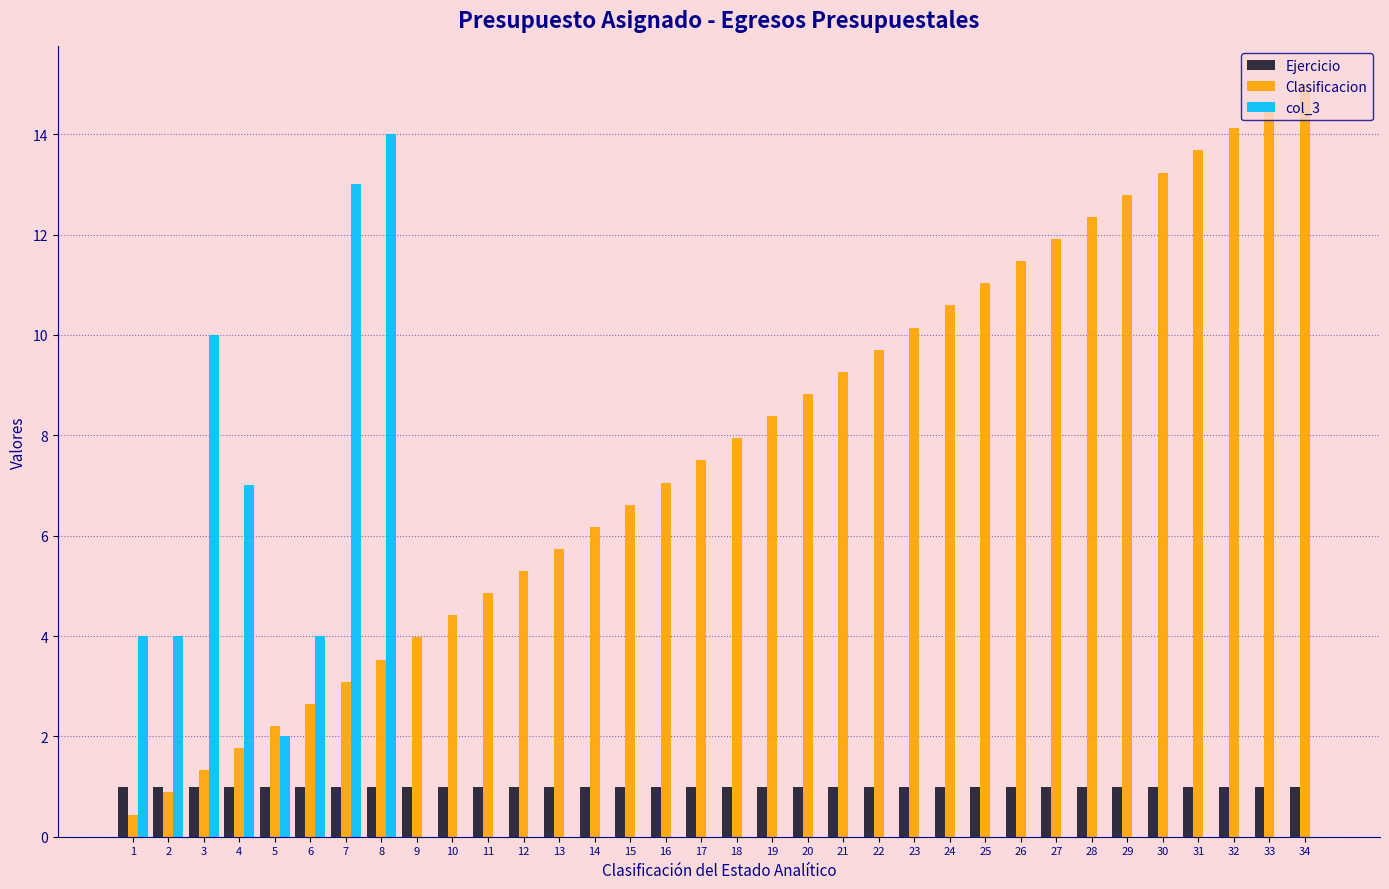

Which series changed the most between 14 and 25?

Clasificacion